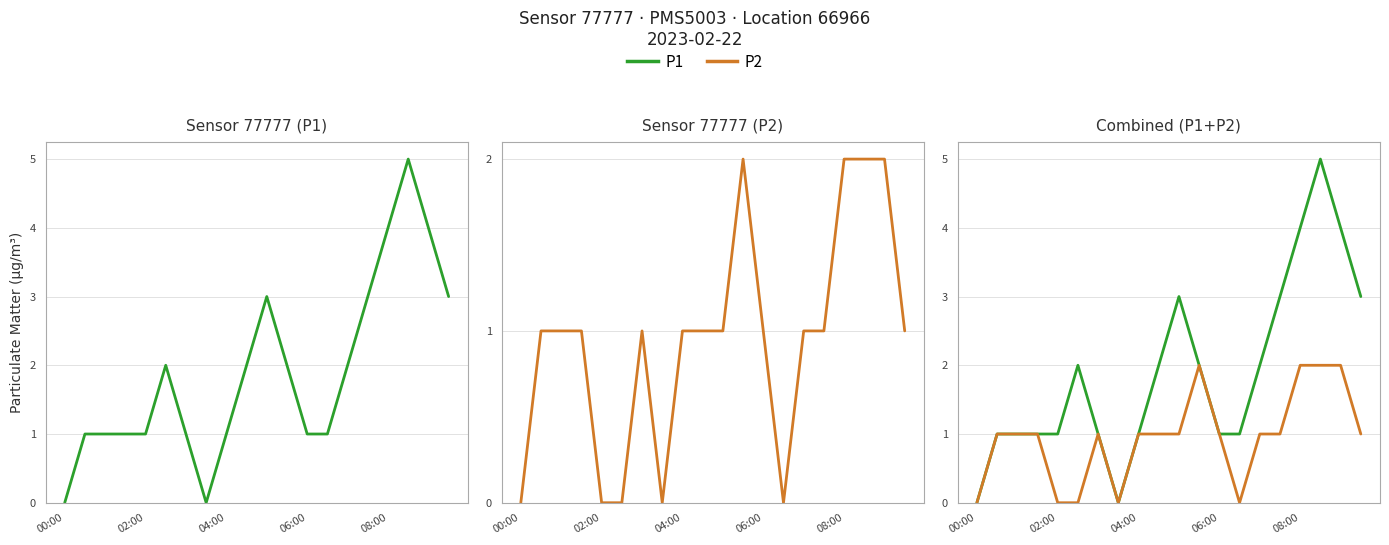

What is the average value of the P2 series?

1